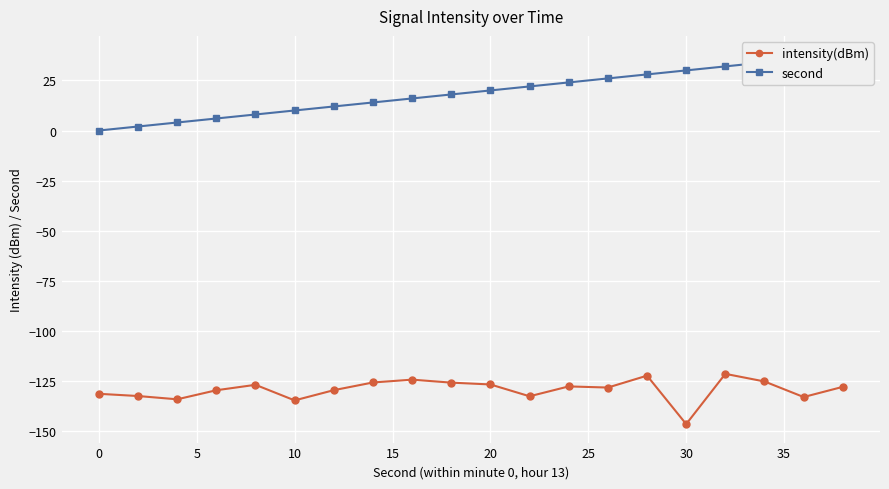

What is the highest value of the intensity(dBm) series?

-121.5